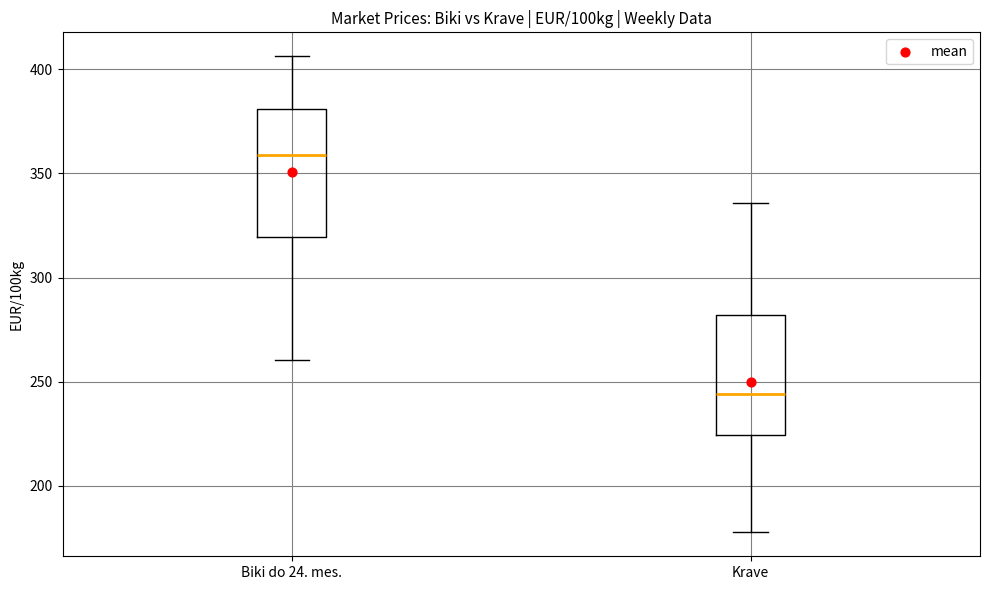

Reading left to right, transcribe this box plot: for each box, give where its median line is, the range the box spans, and where its two whiskers end, as read against the y-axis. The values are not printed on the chart, so give them approximately, as read against the axis.

Biki do 24. mes.: median 360, box 320 to 380, whiskers 260 to 405
Krave: median 245, box 225 to 280, whiskers 180 to 335